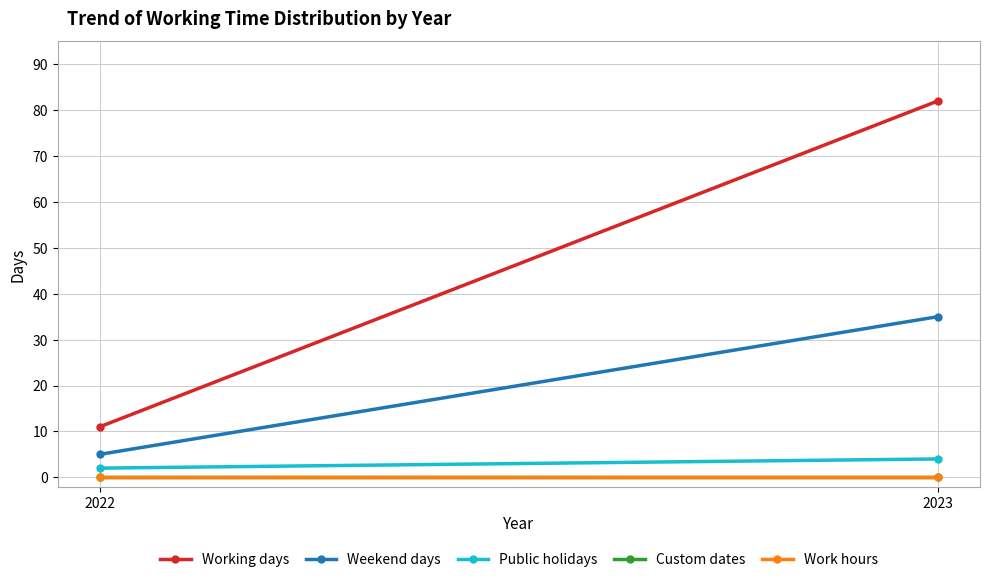

Read the Working days value at 2023.

82